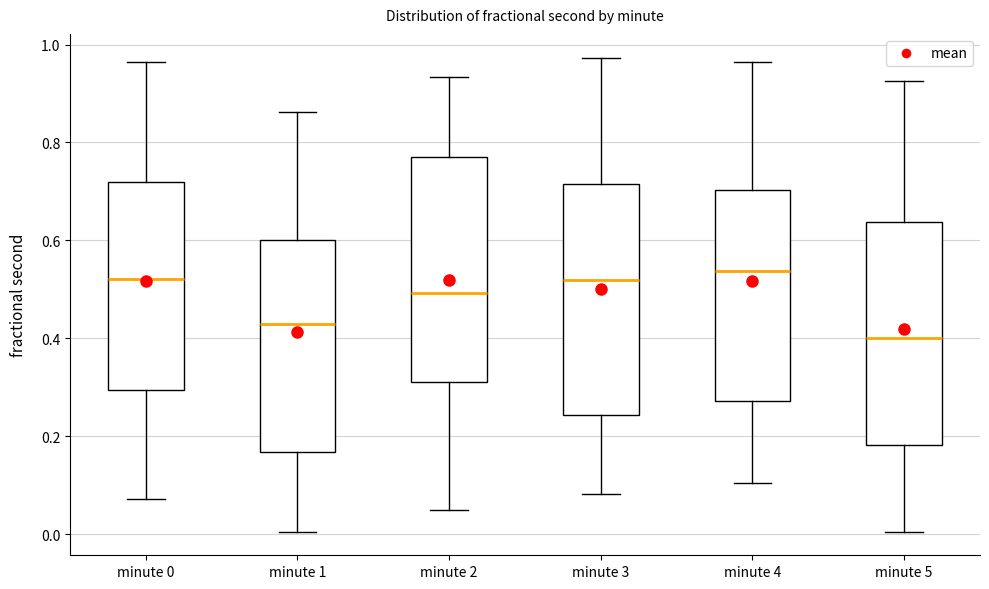

Which box's median line is the lowest?

minute 5